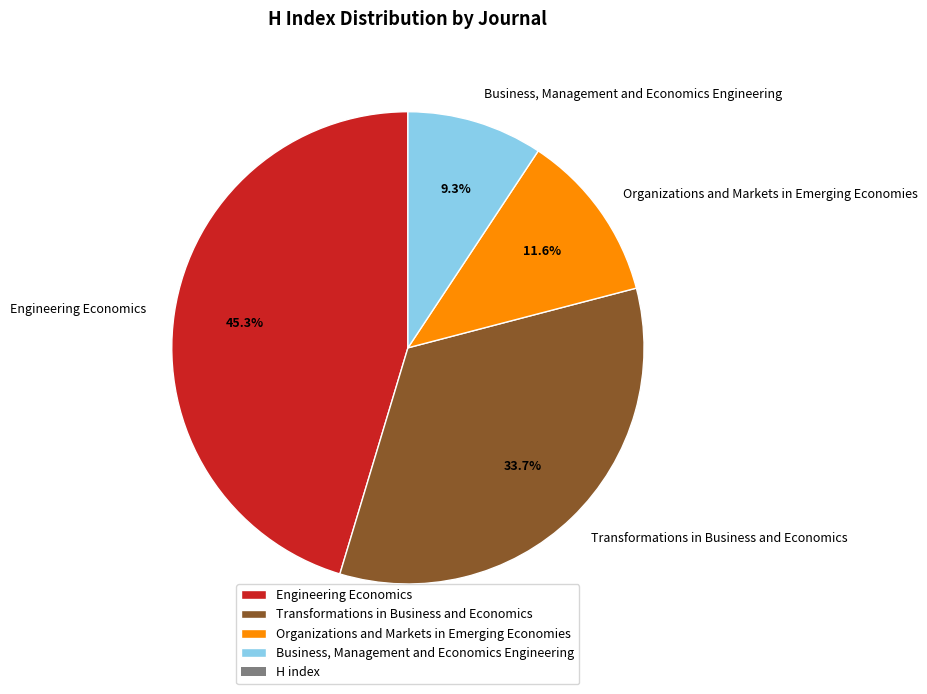

Count the number of slices in the pie.

4